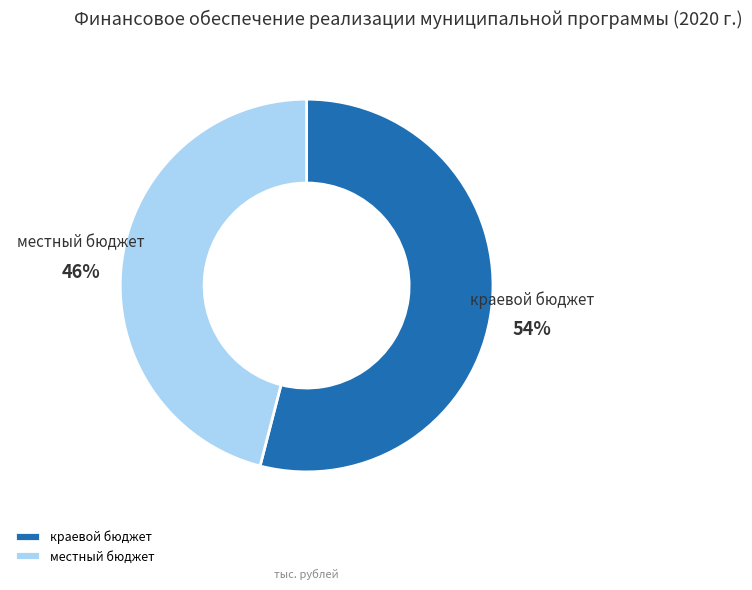

To the nearest percent, what percentage of the pie is местный бюджет?

46%